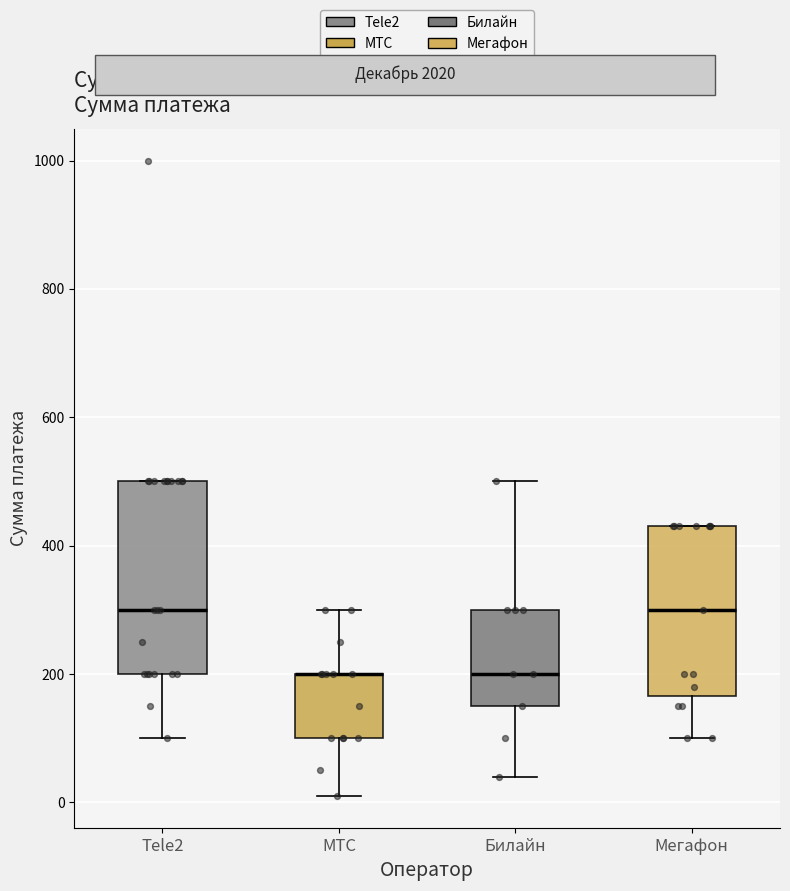

Reading left to right, transcribe this box plot: for each box, give where its median line is, the range the box spans, and where its two whiskers end, as read against the y-axis. The values are not printed on the chart, so give them approximately, as read against the axis.

Tele2: median 300, box 200 to 500, whiskers 100 to 500
МТС: median 200 (drawn on the box's upper edge), box 100 to 200, whiskers 20 to 300
Билайн: median 200, box 160 to 300, whiskers 40 to 500
Мегафон: median 300, box 160 to 440, whiskers 100 to 440